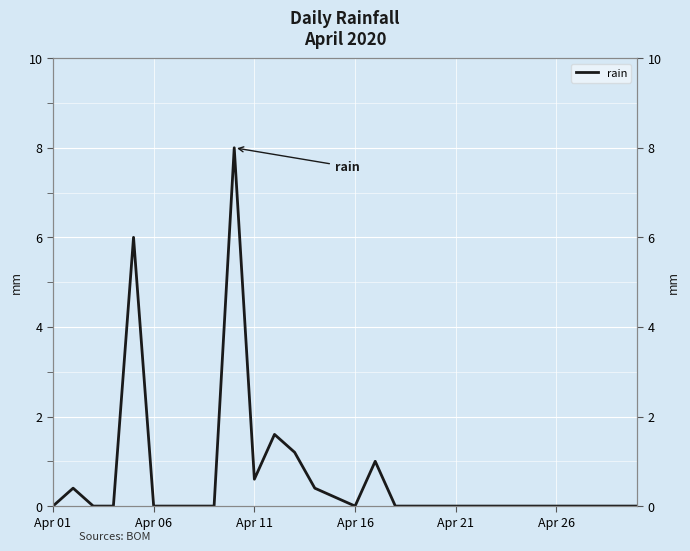

Reading left to right, what are all the values shown in this chart?

0.0	0.4	0.0	0.0	6.0	0.0	0.0	0.0	0.0	8.0	0.6	1.6	1.2	0.4	0.2	0.0	1.0	0.0	0.0	0.0	0.0	0.0	0.0	0.0	0.0	0.0	0.0	0.0	0.0	0.0